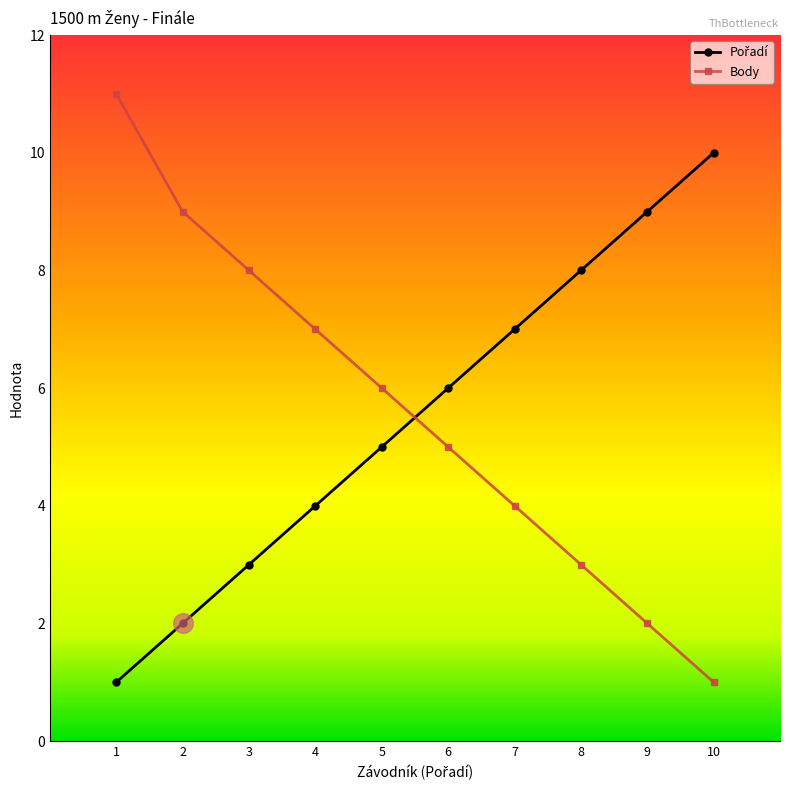

What is the difference between the second highest and second lowest values in the Body series?

7